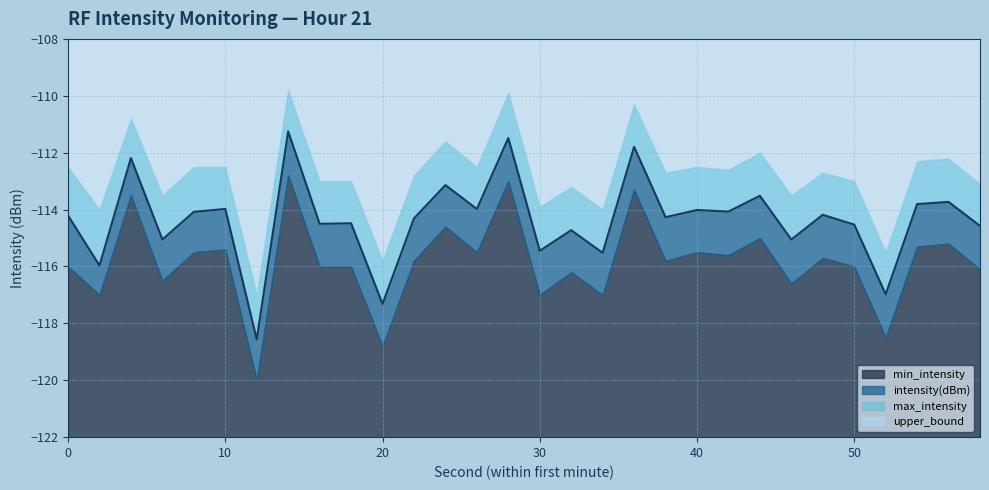

In intensity(dBm), how many points are lower than both neighbors (excluding endpoints)?

12